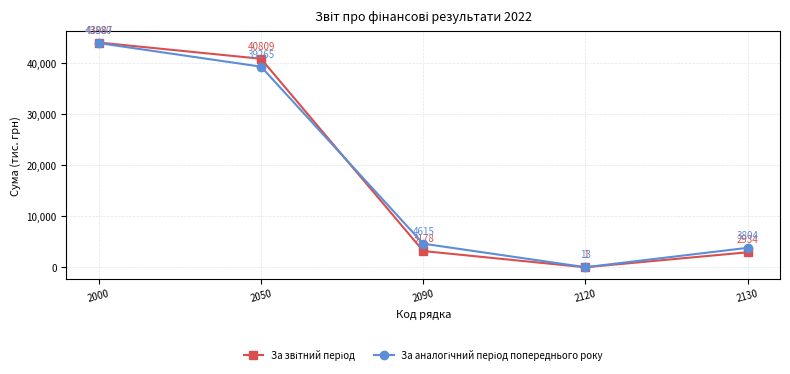

What is the total value across all series at 2090?

7793